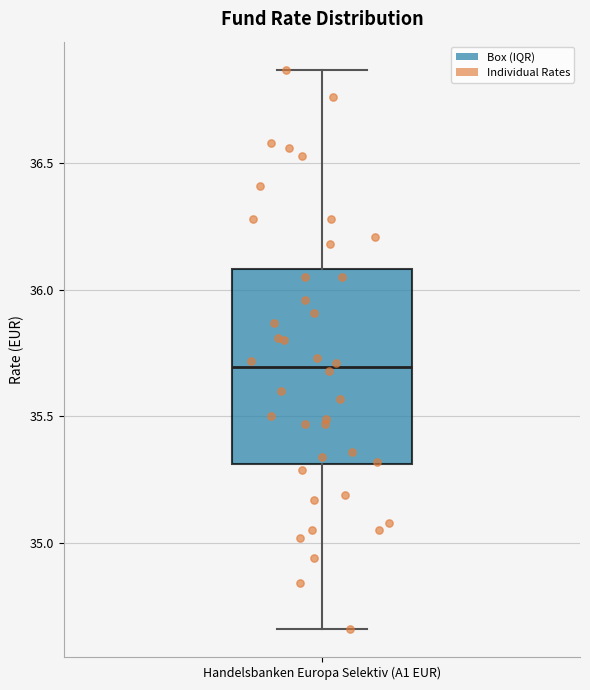

Transcribe this box plot: give where the median line is, the range the box spans, and where the two whiskers end, as read against the y-axis. The values are not printed on the chart, so give them approximately, as read against the axis.

median 35.70, box 35.30 to 36.10, whiskers 34.65 to 36.85